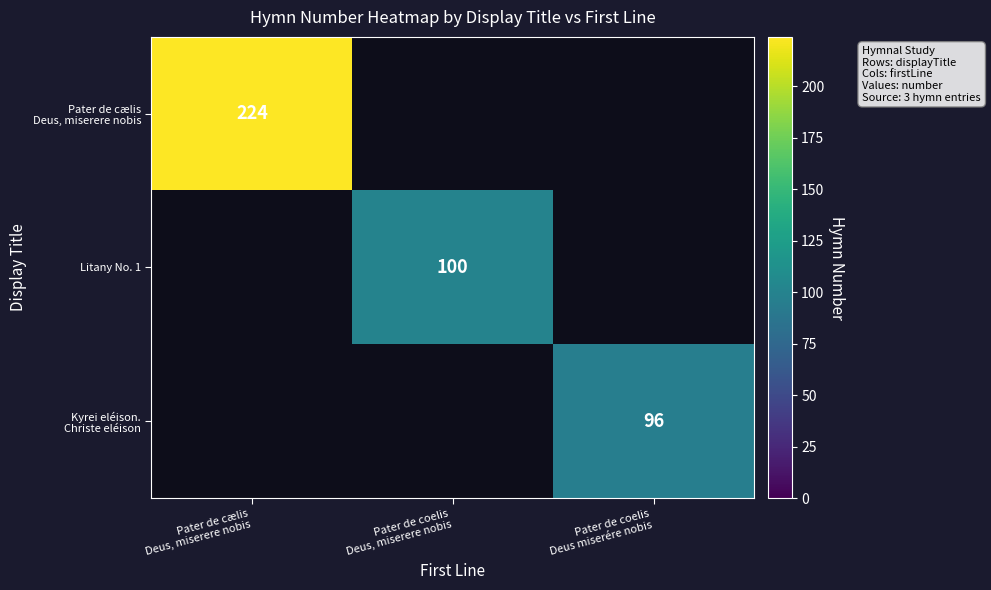

At how many categories does at least one series exceed 181?

1